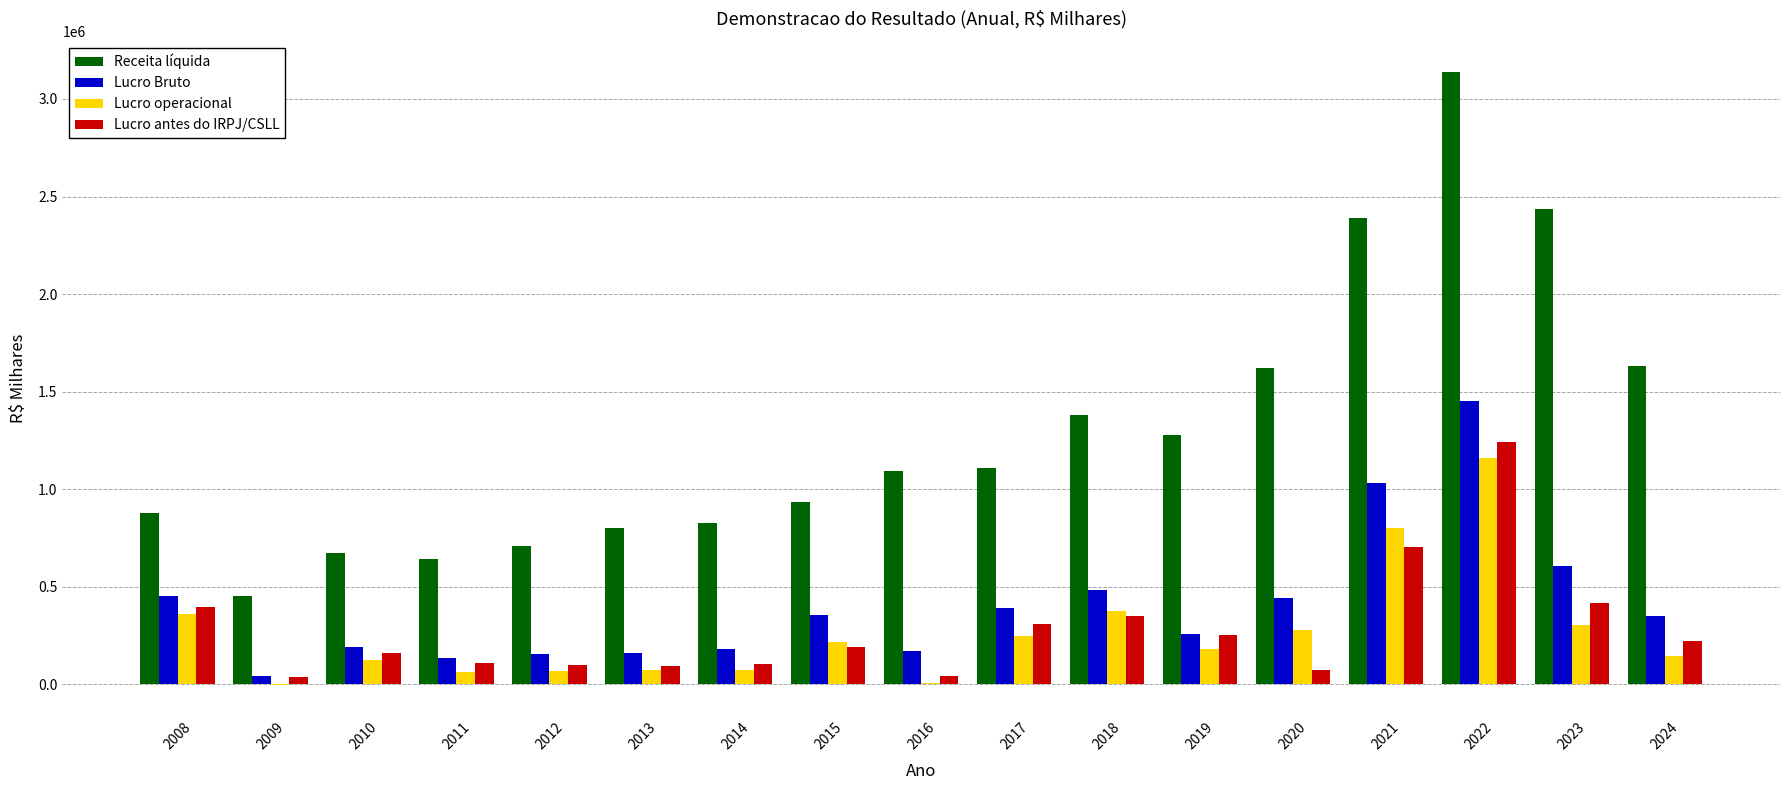

Between 2009 and 2013, which series saw the biggest shift?

Receita líquida